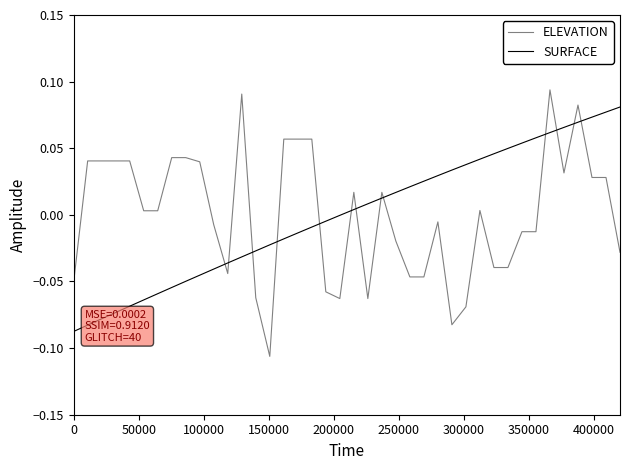

Which series has the widest spread of values?

ELEVATION